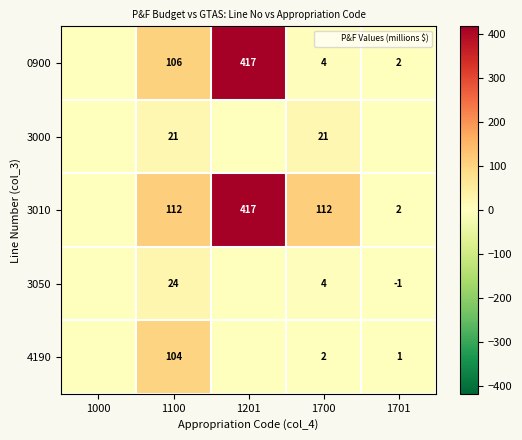

The value of 0900 at 1000 is -149. True or false?

False